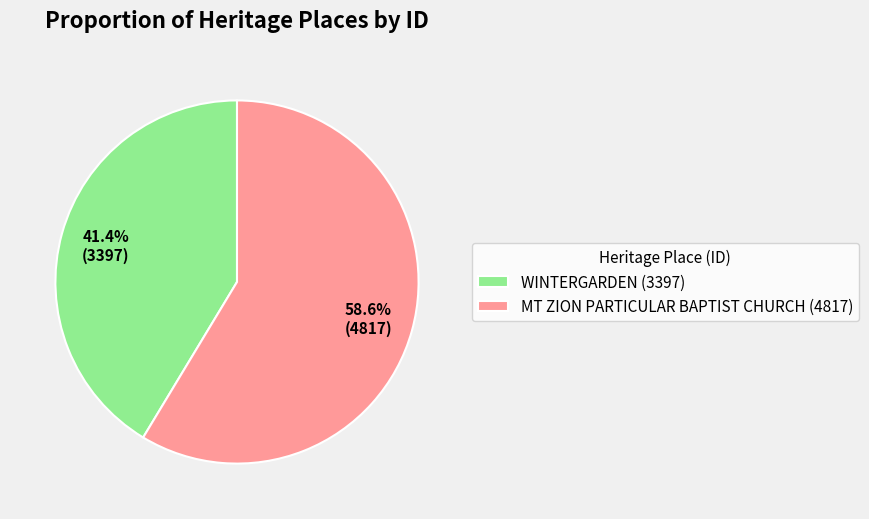

Is it true that WINTERGARDEN is 41% of the pie?

True